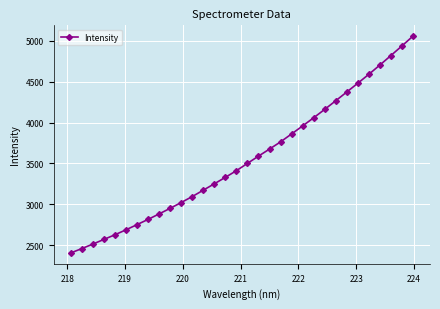

True or false: there are more than 2 points higher than both neighbors.

False